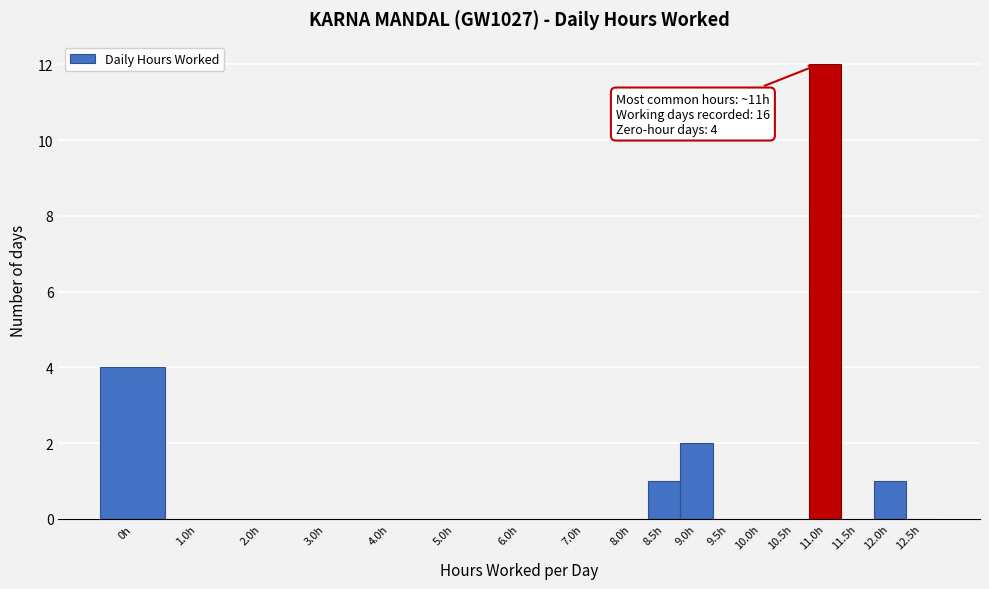

Reading left to right, transcribe all the data shown in this chart.

0h=4	1.0h=0	2.0h=0	3.0h=0	4.0h=0	5.0h=0	6.0h=0	7.0h=0	8.0h=0	8.5h=1	9.0h=2	9.5h=0	10.0h=0	10.5h=0	11.0h=12	11.5h=0	12.0h=1	12.5h=0